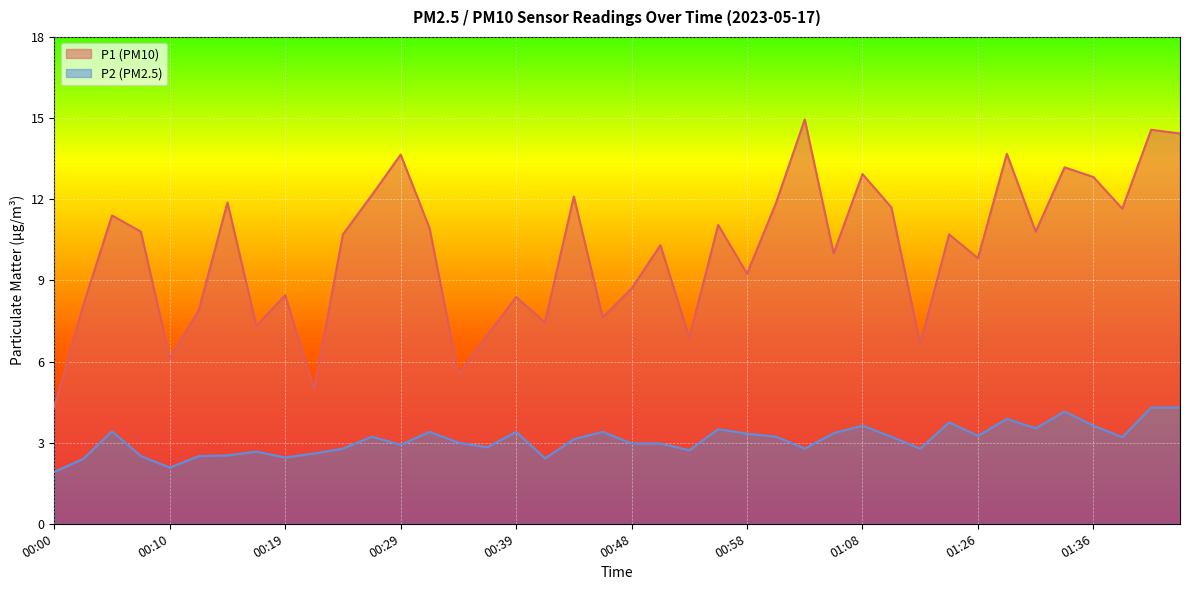

How many lines are shown in the chart?

2